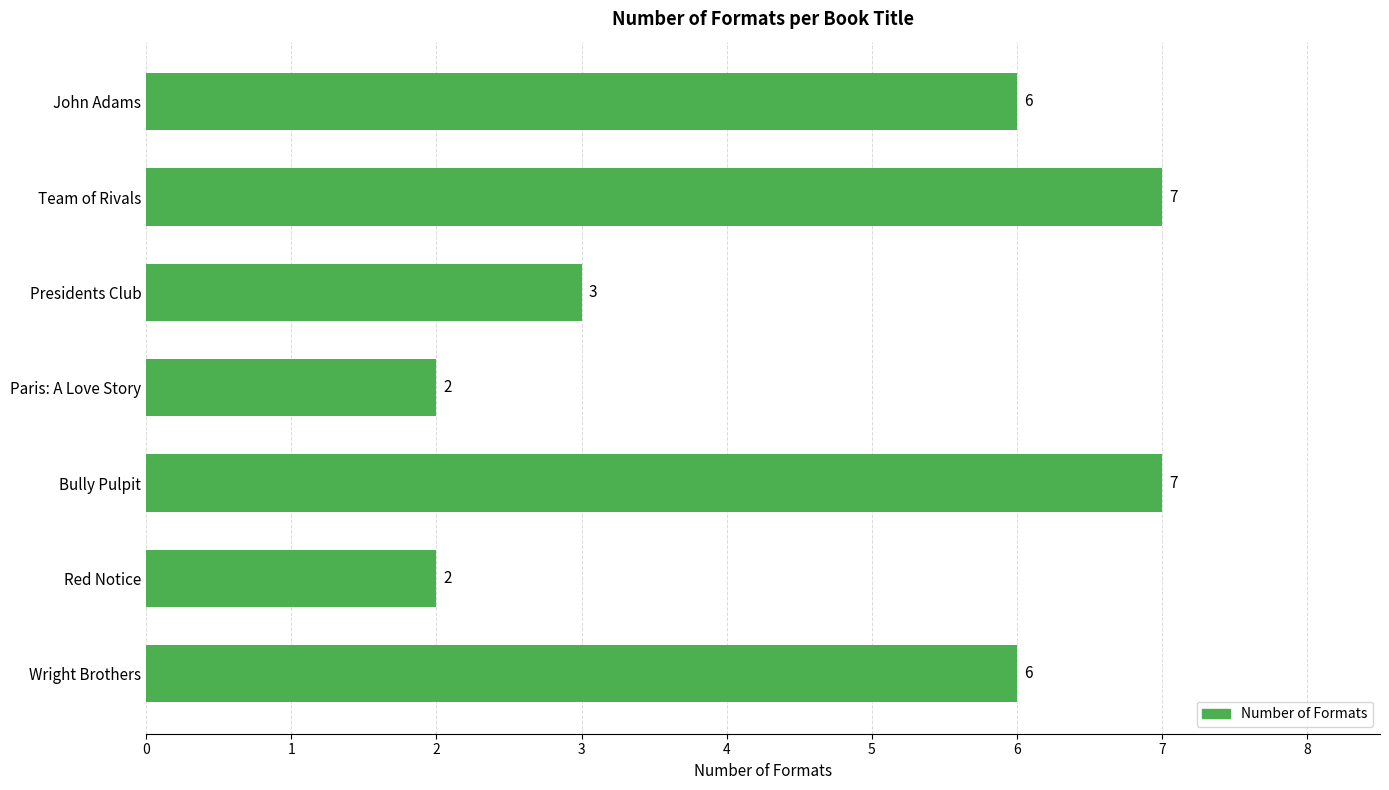

Count the values in the range 2 to 7.

7